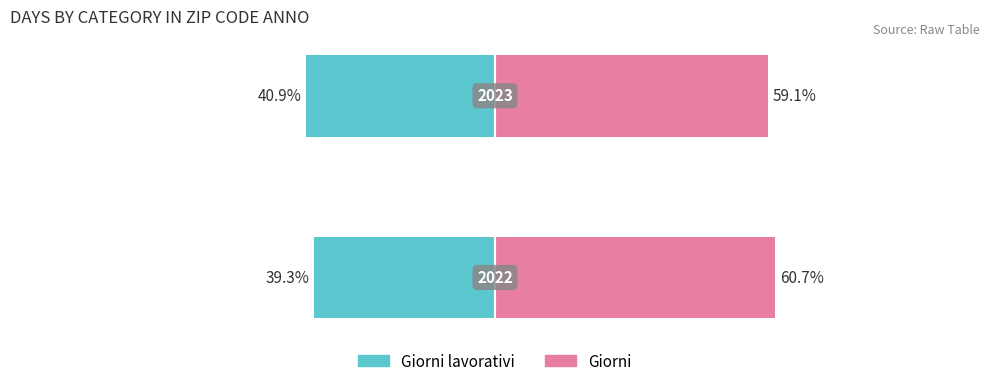

Count the Giorni lavorativi values in the range -40 to -39.

1